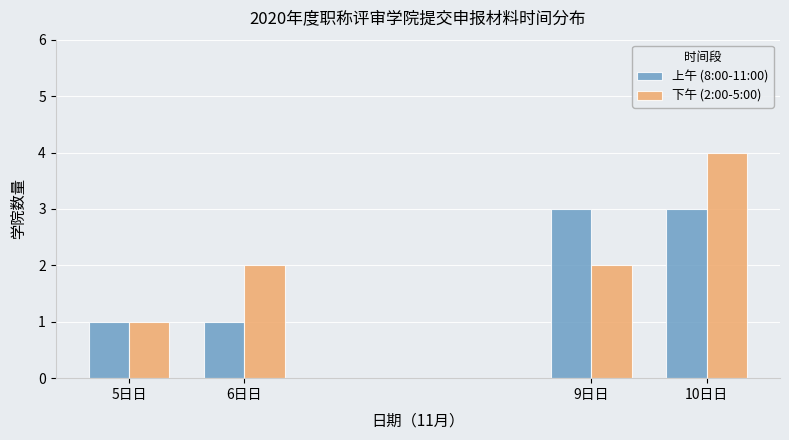

Reading right to left, transcribe all the data shown in this chart.

上午 (8:00-11:00): 10日日=3	9日日=3	6日日=1	5日日=1
下午 (2:00-5:00): 10日日=4	9日日=2	6日日=2	5日日=1